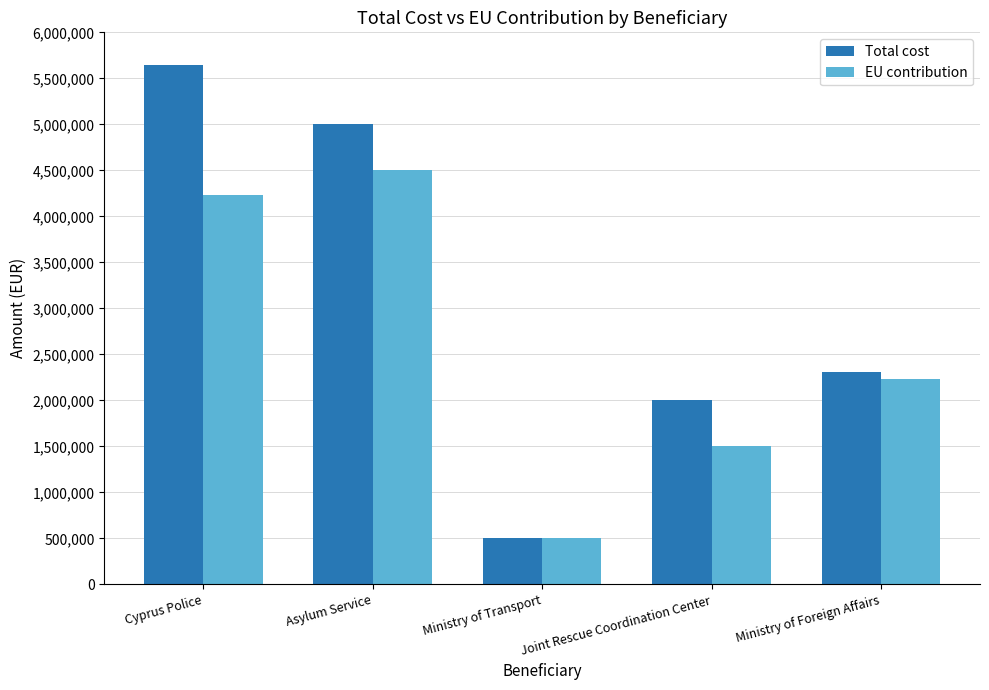

What is the lowest value of the Total cost series?

510000.0